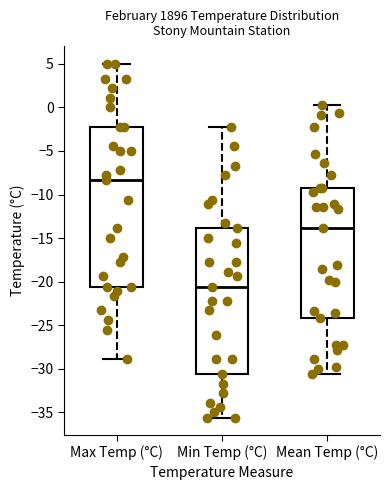

Which box has the lowest median line?

Min Temp (°C)